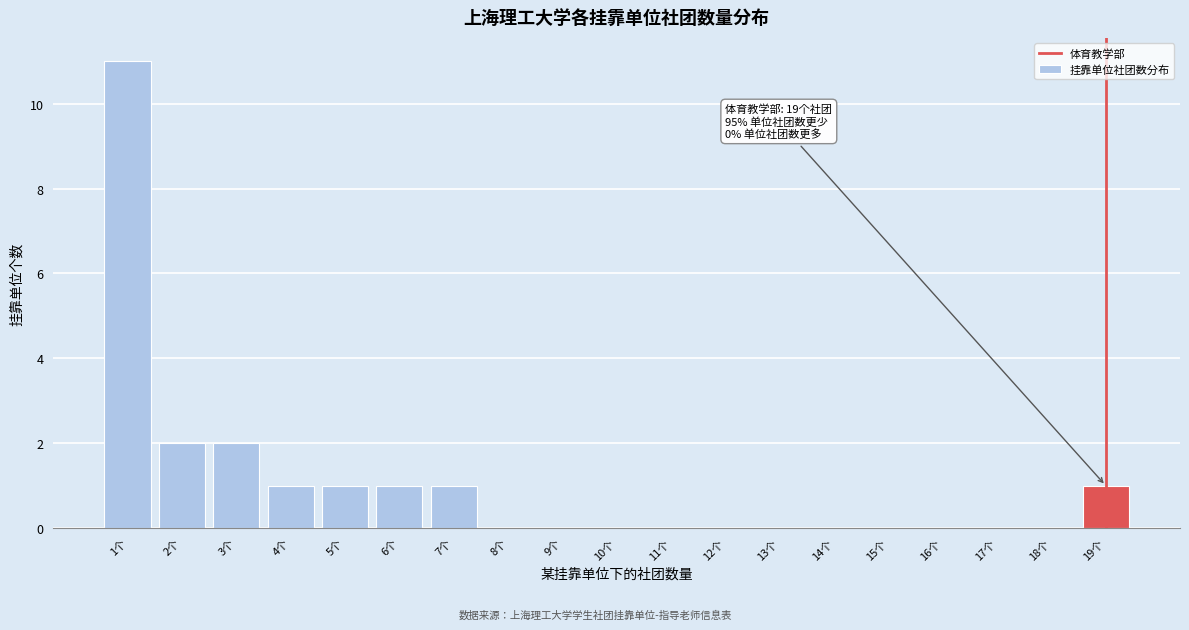

Reading left to right, what are all the values shown in this chart?

1个=11	2个=2	3个=2	4个=1	5个=1	6个=1	7个=1	8个=0	9个=0	10个=0	11个=0	12个=0	13个=0	14个=0	15个=0	16个=0	17个=0	18个=0	19个=1